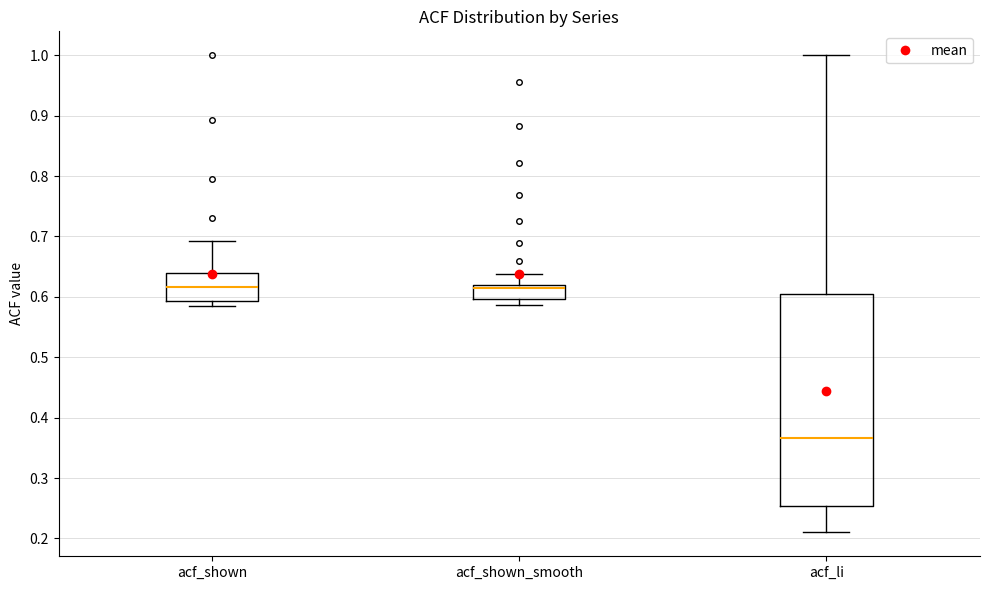

Which box is the tallest, from its lower edge to its upper edge?

acf_li